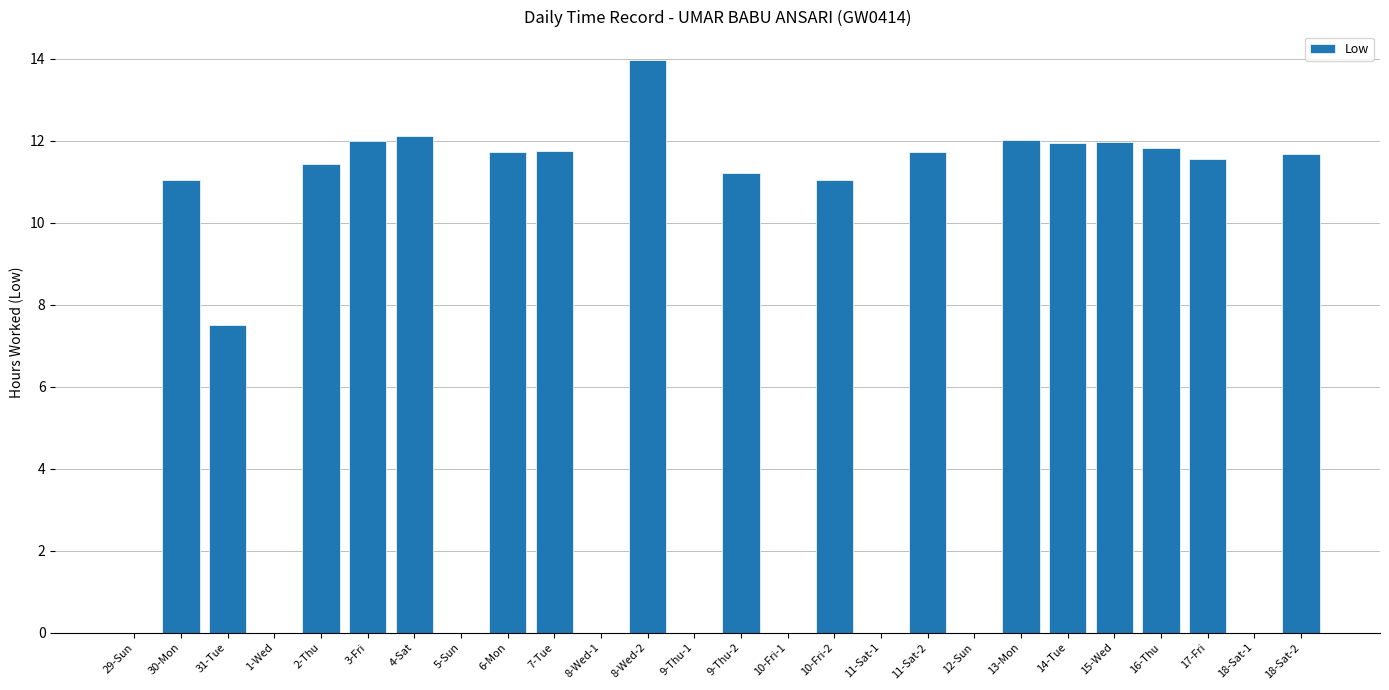

Are the bars grouped side by side (vs. stacked)?

No